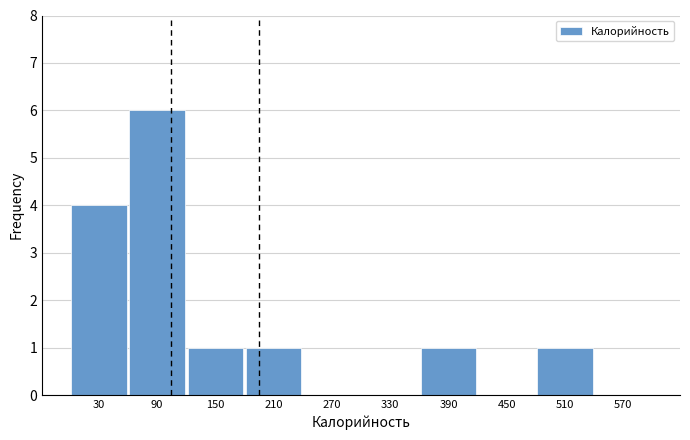

What is the height of the bar covering 60 to 120 on the x-axis? The values are not printed on the chart, so give them approximately, as read against the axis.

6